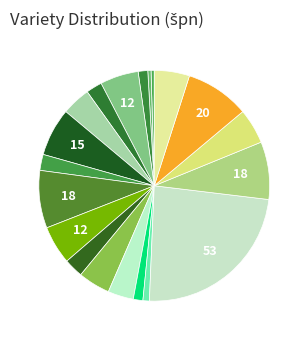

Does any single category account for the majority?

No